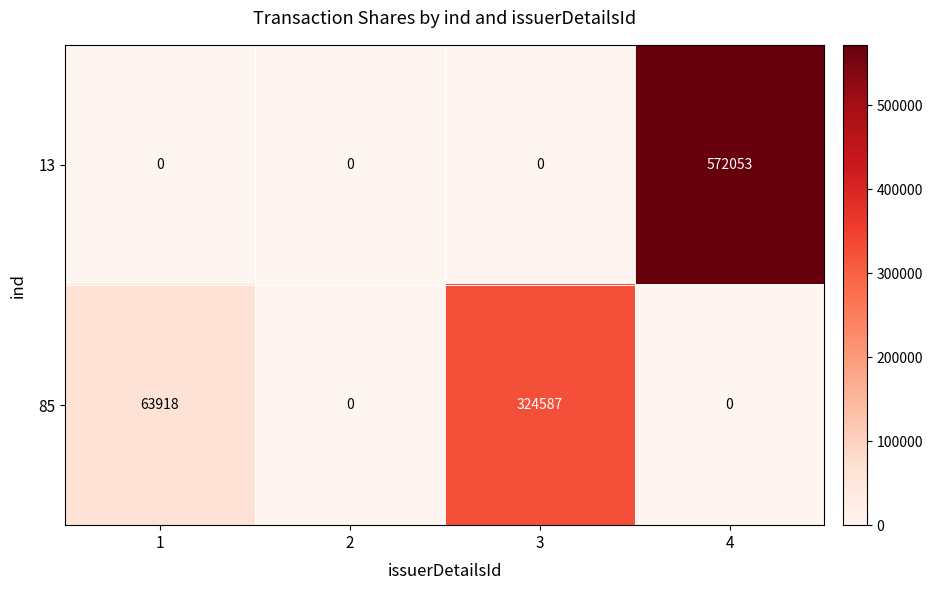

How many distinct data groups are displayed?

2